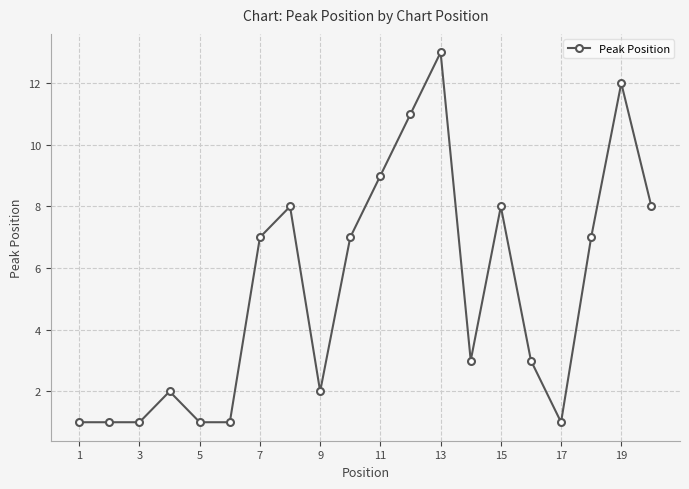

How many series are shown in this chart?

1